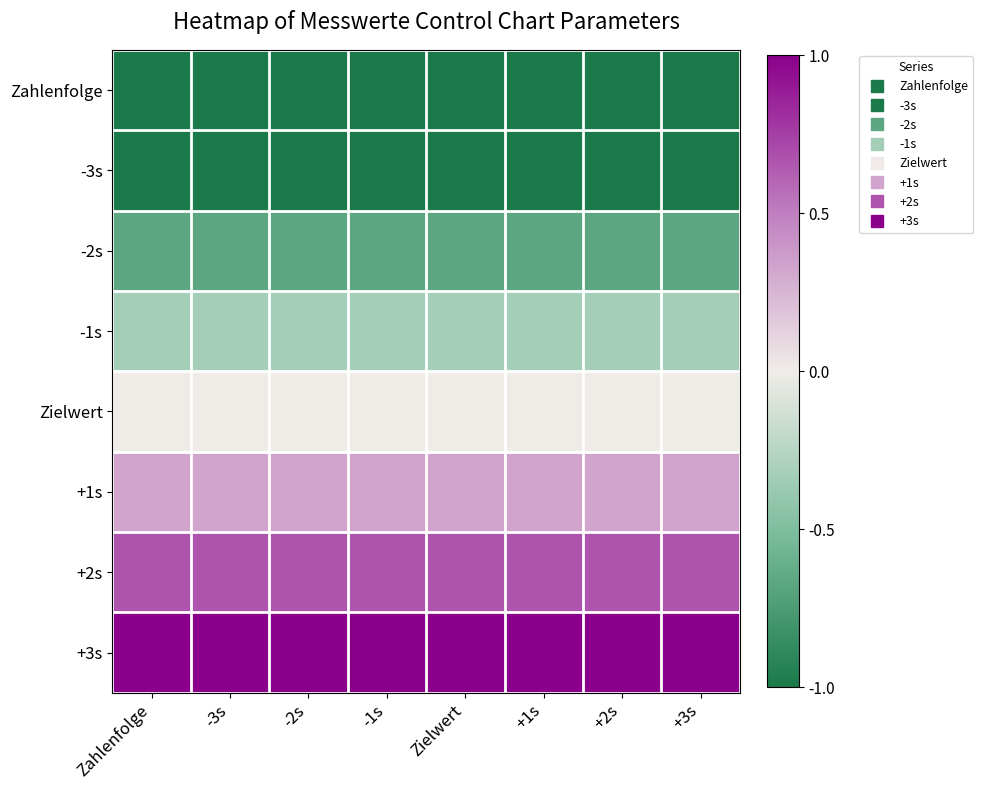

Reading left to right, transcribe all the data shown in this chart.

Zahlenfolge: Zahlenfolge=-1.0	-3s=-1.0	-2s=-1.0	-1s=-1.0	Zielwert=-1.0	+1s=-1.0	+2s=-1.0	+3s=-1.0
-3s: Zahlenfolge=-1.0	-3s=-1.0	-2s=-1.0	-1s=-1.0	Zielwert=-1.0	+1s=-1.0	+2s=-1.0	+3s=-1.0
-2s: Zahlenfolge=-0.7	-3s=-0.7	-2s=-0.7	-1s=-0.7	Zielwert=-0.7	+1s=-0.7	+2s=-0.7	+3s=-0.7
-1s: Zahlenfolge=-0.3	-3s=-0.3	-2s=-0.3	-1s=-0.3	Zielwert=-0.3	+1s=-0.3	+2s=-0.3	+3s=-0.3
Zielwert: Zahlenfolge=0.0	-3s=0.0	-2s=0.0	-1s=0.0	Zielwert=0.0	+1s=0.0	+2s=0.0	+3s=0.0
+1s: Zahlenfolge=0.3	-3s=0.3	-2s=0.3	-1s=0.3	Zielwert=0.3	+1s=0.3	+2s=0.3	+3s=0.3
+2s: Zahlenfolge=0.7	-3s=0.7	-2s=0.7	-1s=0.7	Zielwert=0.7	+1s=0.7	+2s=0.7	+3s=0.7
+3s: Zahlenfolge=1.0	-3s=1.0	-2s=1.0	-1s=1.0	Zielwert=1.0	+1s=1.0	+2s=1.0	+3s=1.0